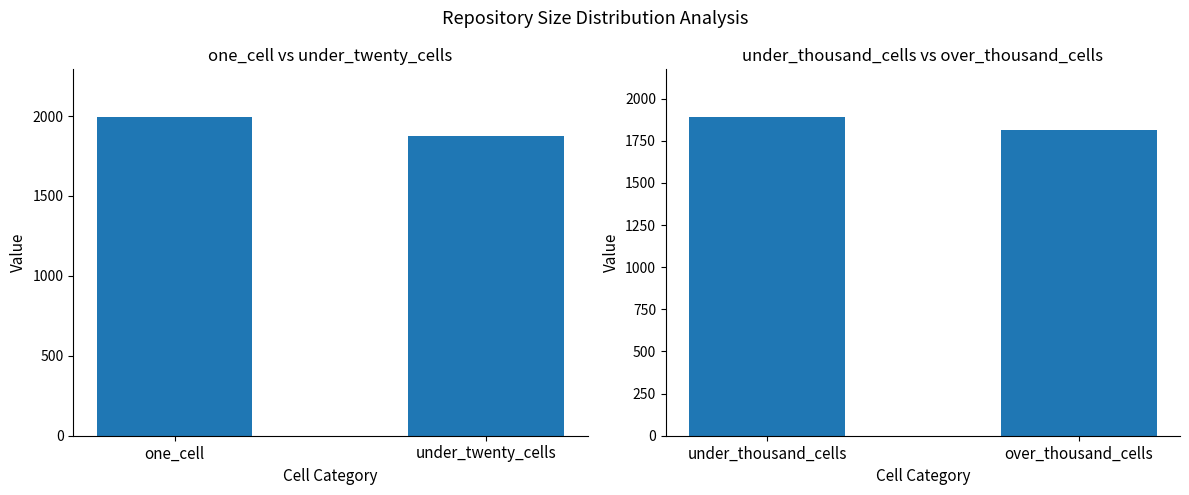

What is the value of the 1st bar from the left?

1993